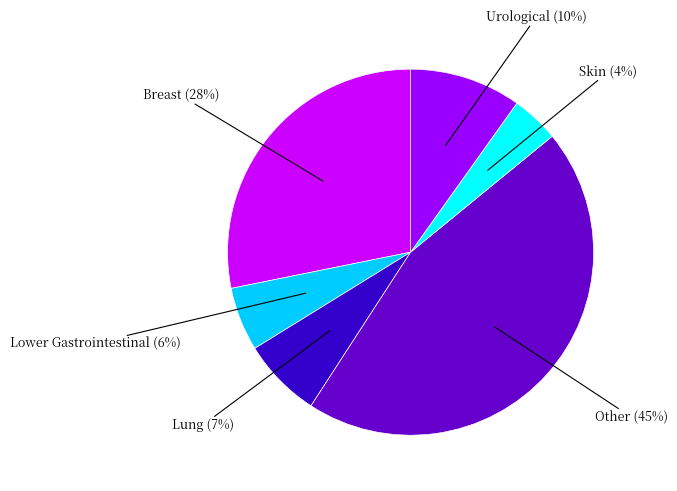

To the nearest percent, what is the average slice percentage?

17%